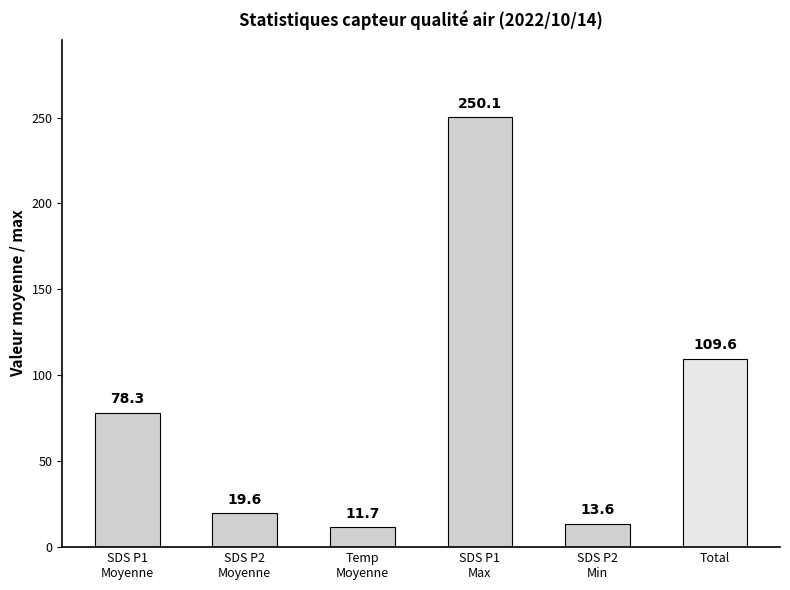

Reading left to right, extract all data points from this chart.

78.3	19.6	11.7	250.1	13.6	109.6